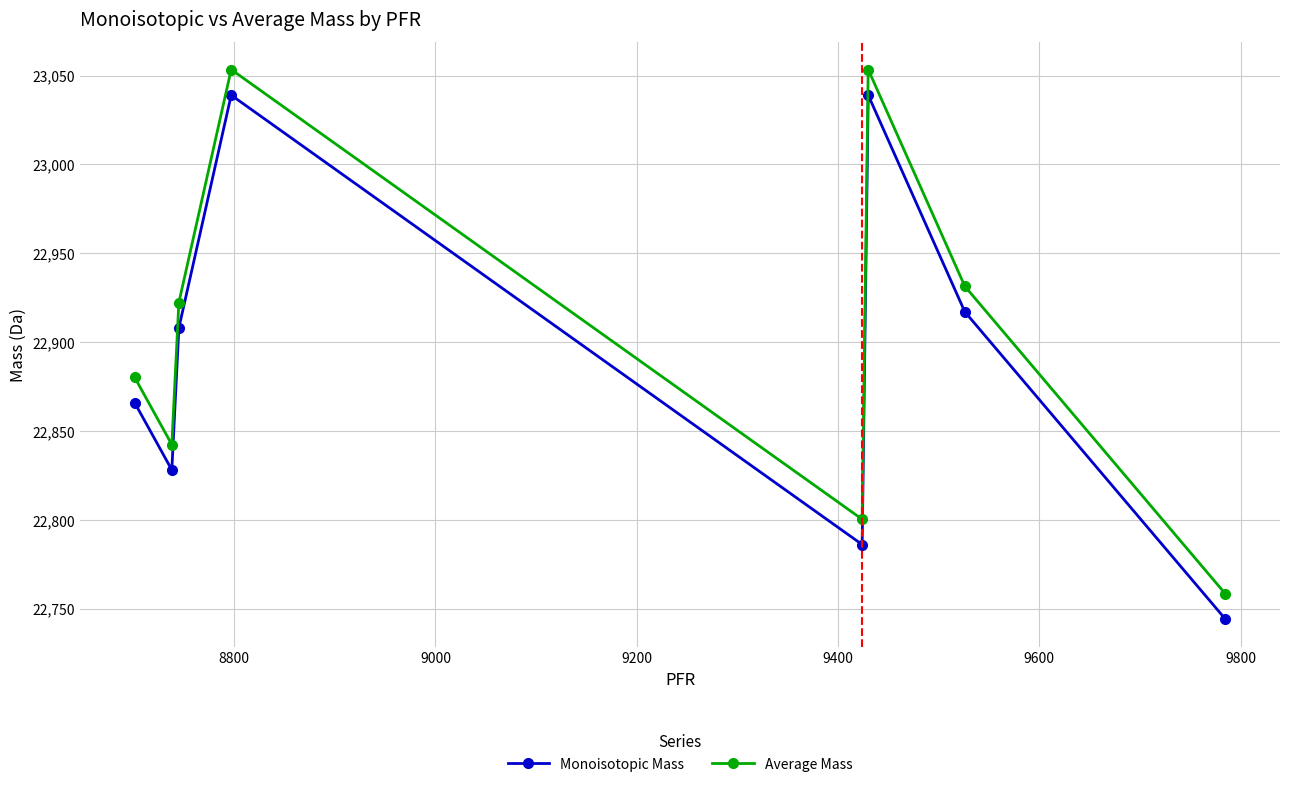

True or false: Monoisotopic Mass and Average Mass intersect in this chart.

False